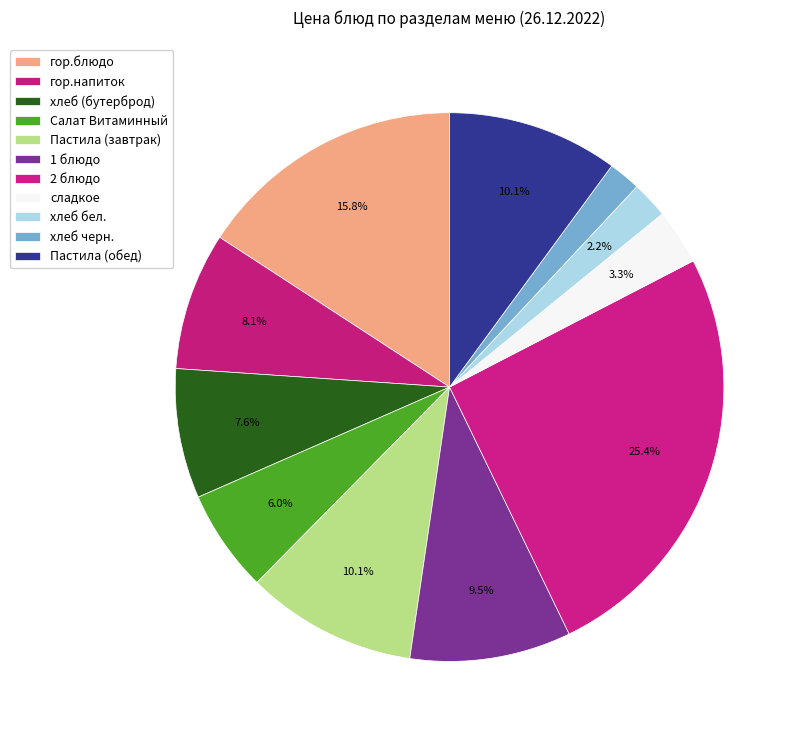

To the nearest percent, what percentage of the pie is хлеб бел.?

2%